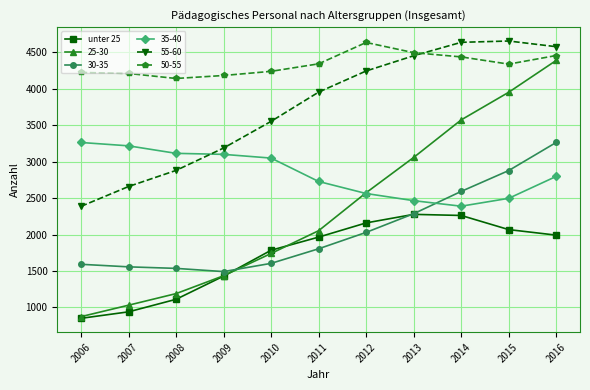

How many values in the 25-30 series are below 2053?

5